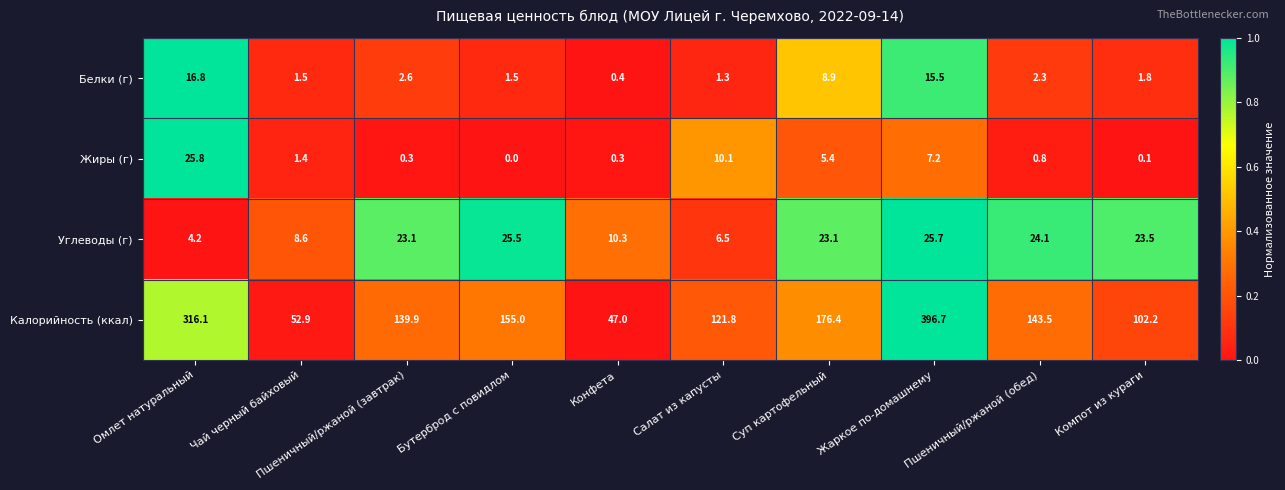

What is the difference between the Белки (г) values at Компот из кураги and Пшеничный/ржаной (обед)?

0.5